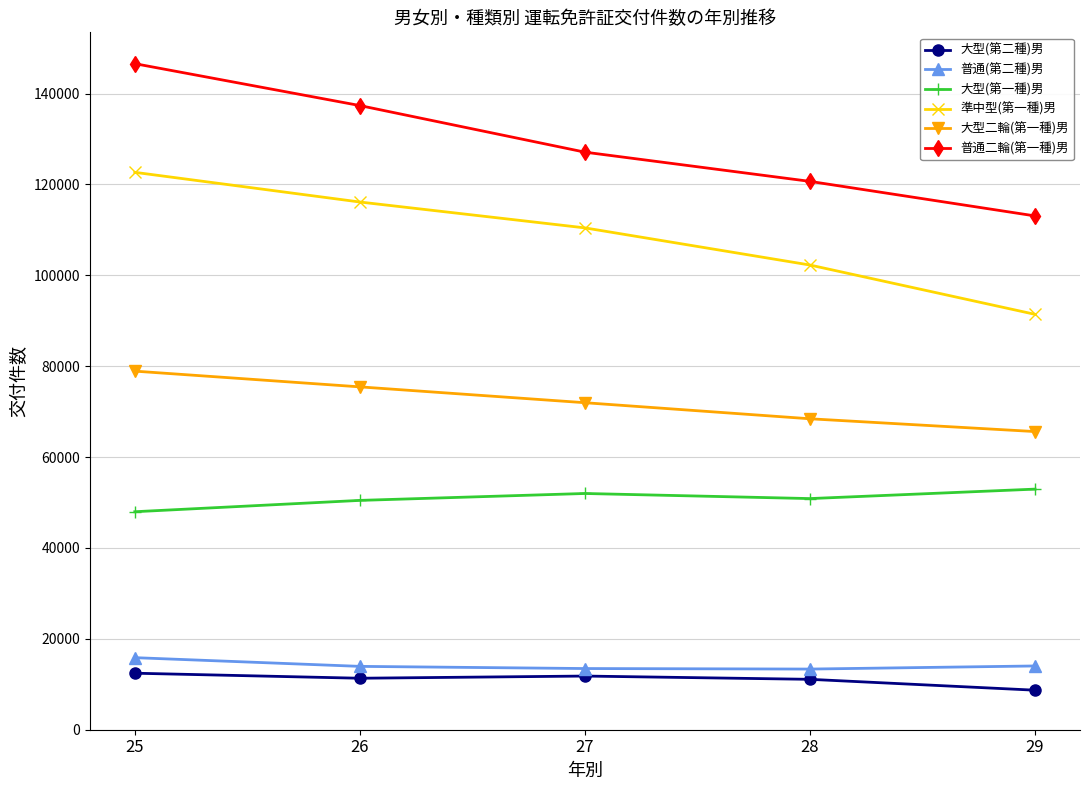

True or false: 大型二輪(第一種)男 has more than 1 points higher than both neighbors.

False